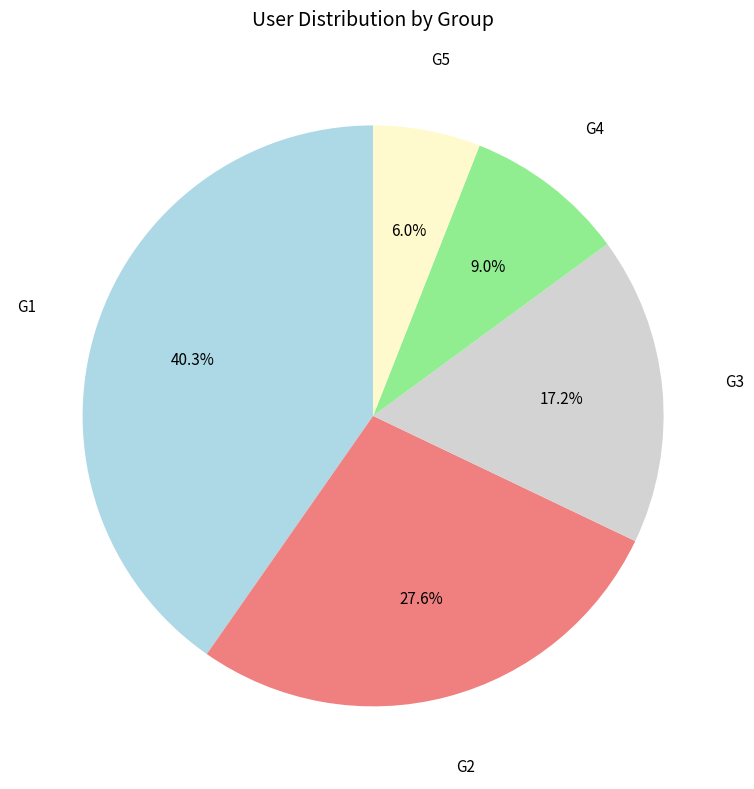

Is there any slice that represents more than half of the pie?

No